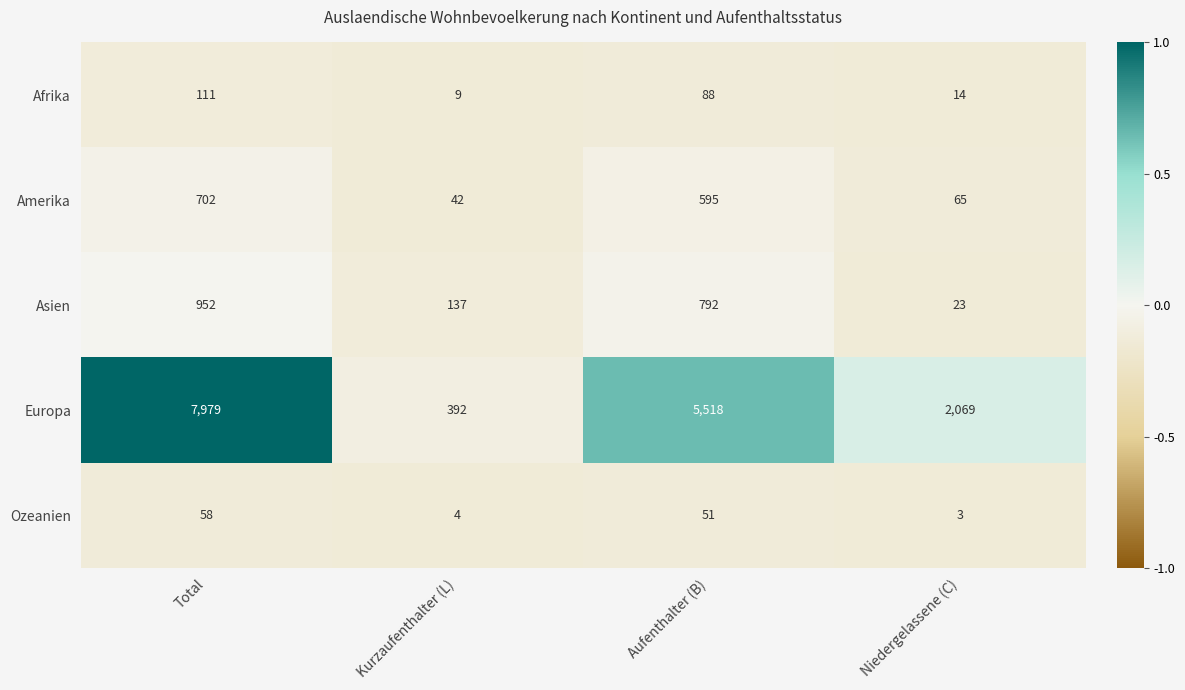

At which label is Ozeanien closest to 30?

Aufenthalter (B)